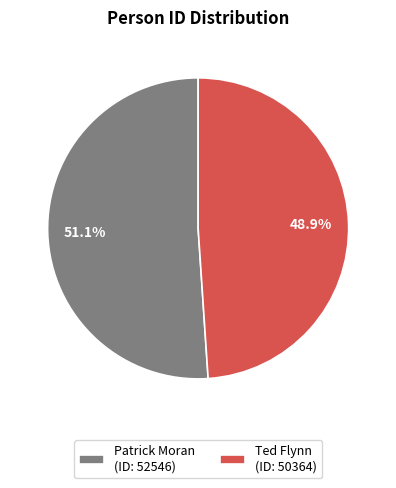

To the nearest percent, what portion does Patrick Moran represent?

51%